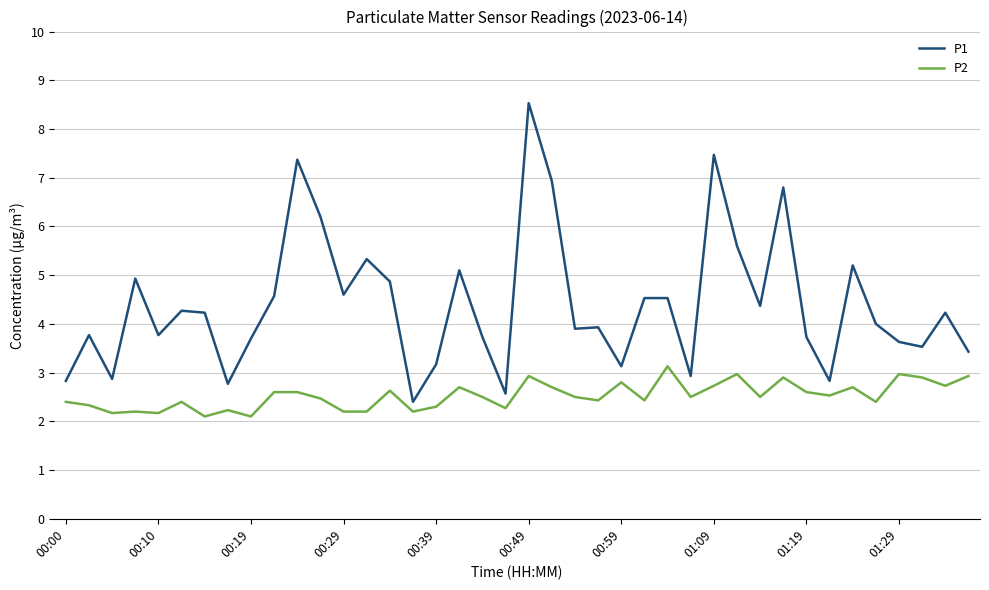

What is the difference between the maximum and minimum values in the P2 series?

1.0